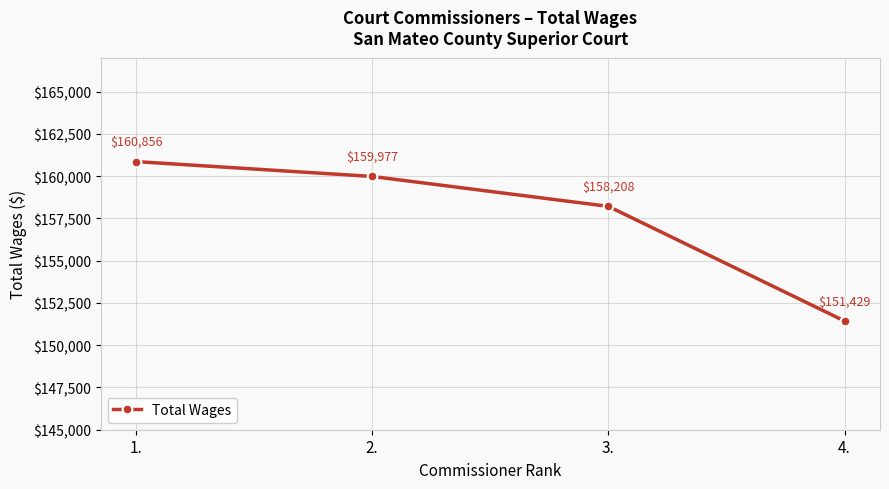

At which label does the data first exceed 159977?

1.